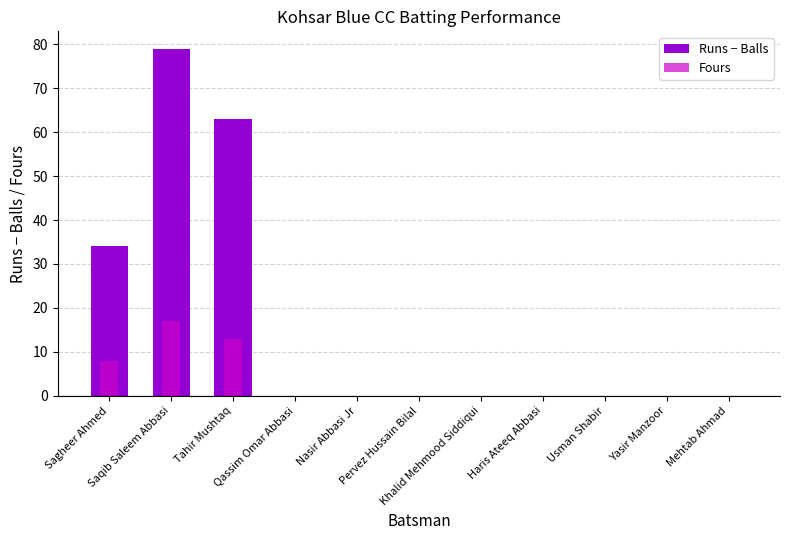

Reading right to left, what are all the values shown in this chart?

Runs − Balls: 0	0	0	0	0	0	0	0	63	79	34
Fours: 0	0	0	0	0	0	0	0	13	17	8